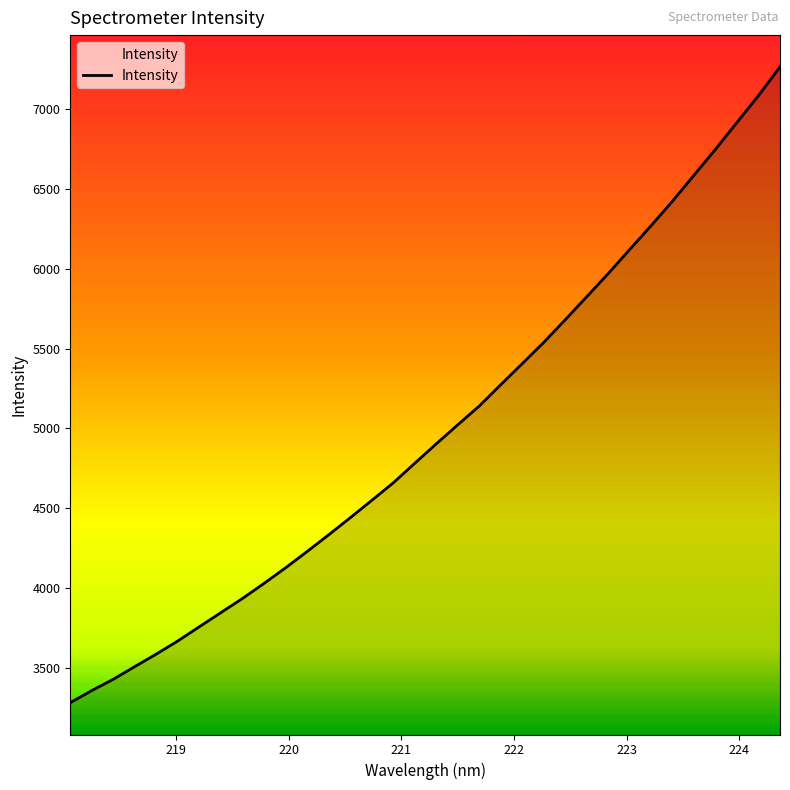

What is the maximum value shown in the chart?

7265.0